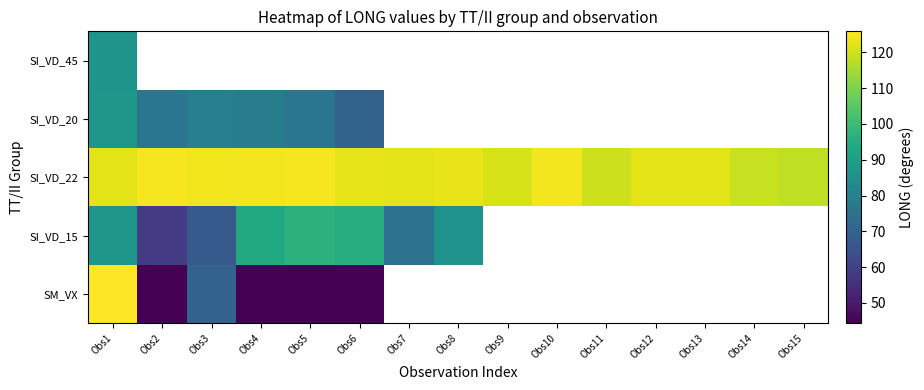

Rank the series at Obs6 from highest to lowest value.

SI_VD_22, SI_VD_20, SI_VD_45, SI_VD_15, SM_VX